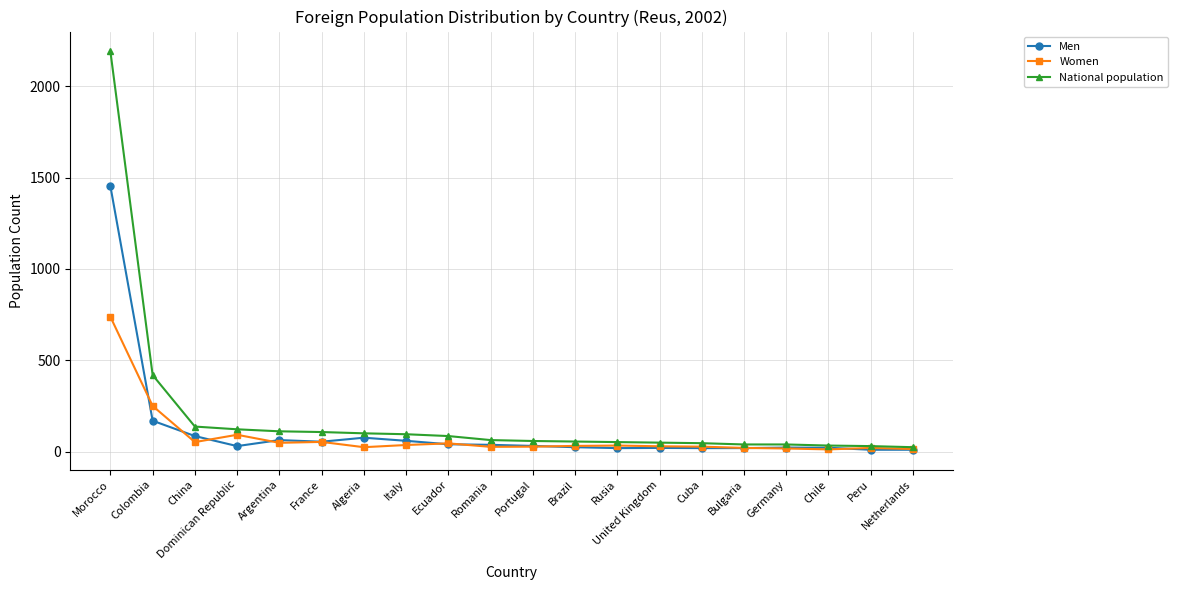

The value of National population at Algeria is 100. True or false?

True